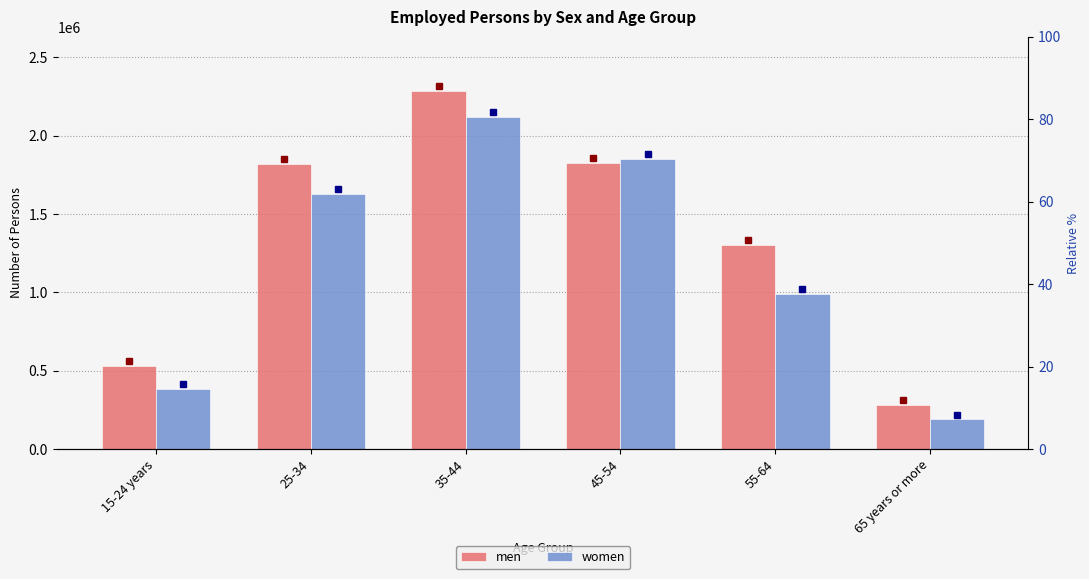

What is the sum of the men values at 25-34 and 45-54?

3644606